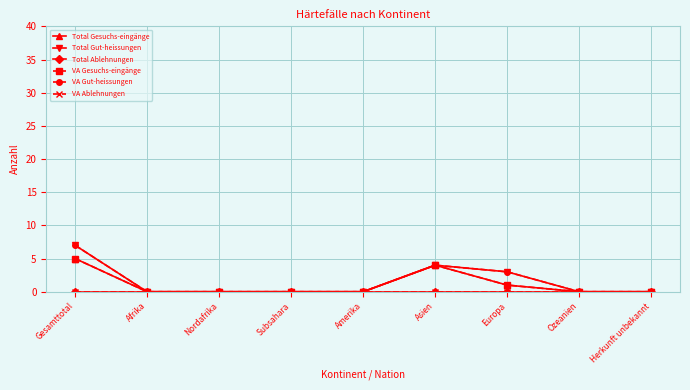

Which series has the largest total across all categories?

Total Gut-heissungen